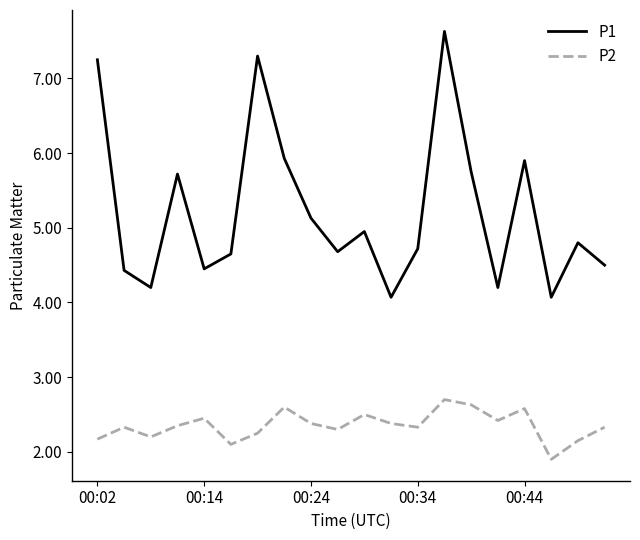

At how many categories does at least one series exceed 3?

20